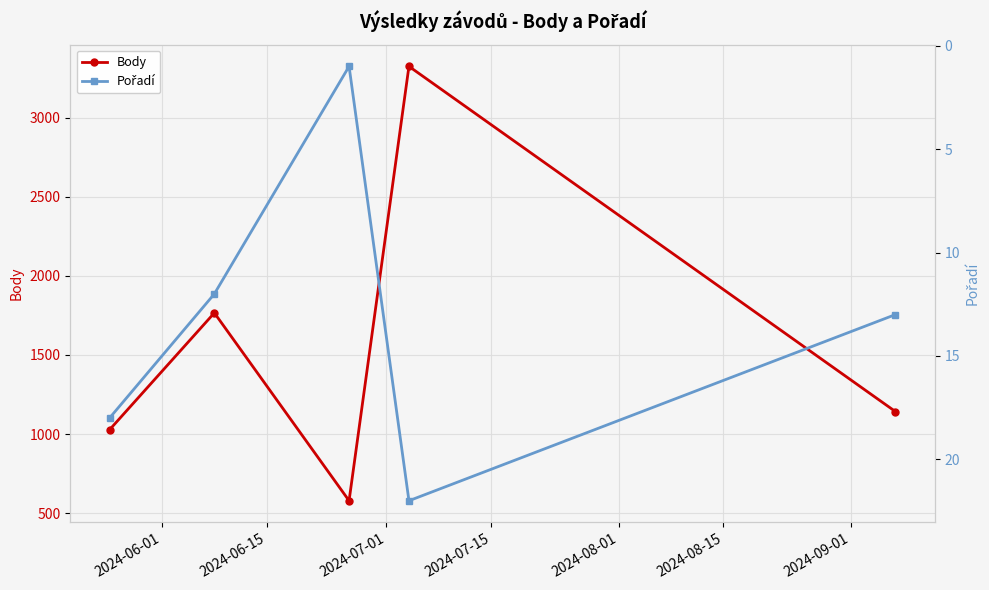

How many interior local peaks does the Body series have?

2